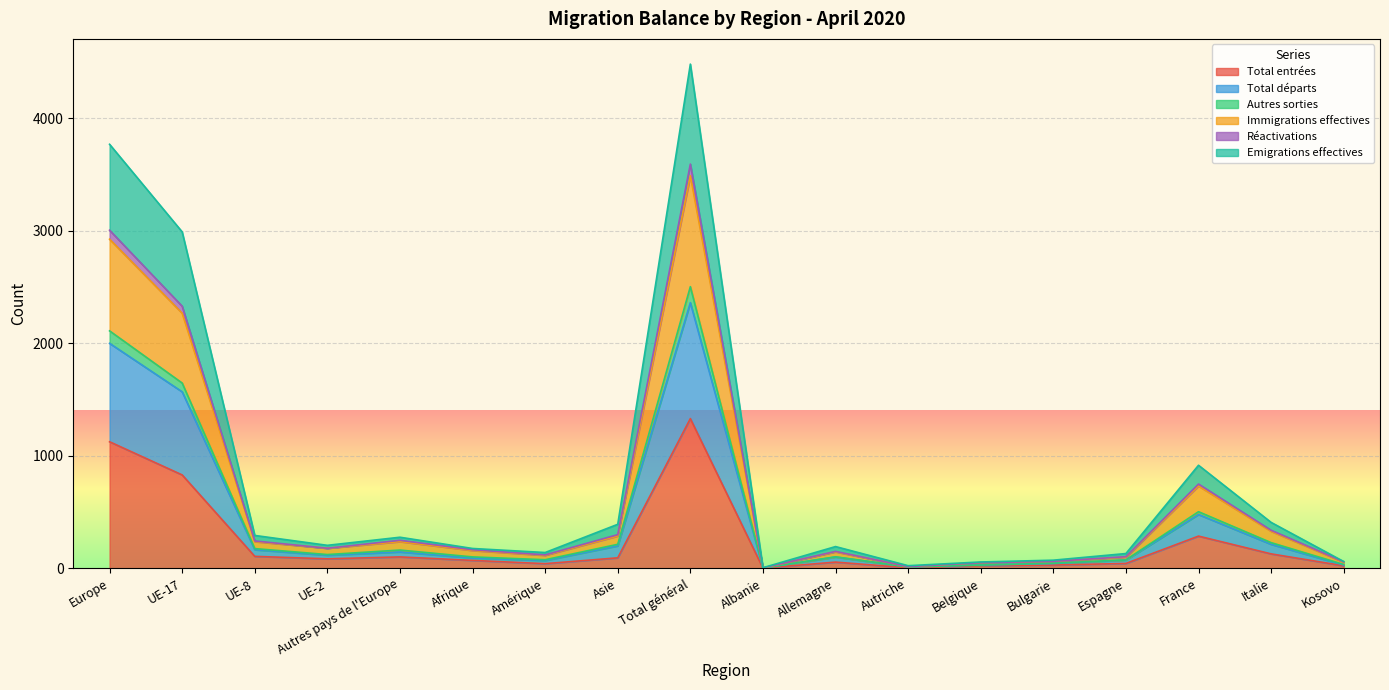

Is the value of Total entrées at Europe greater than the value of Total départs at Kosovo?

Yes